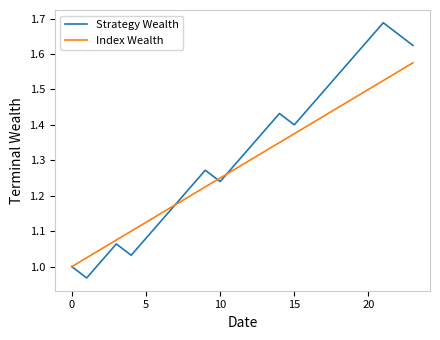

Which series has the largest range (max minus min)?

Strategy Wealth